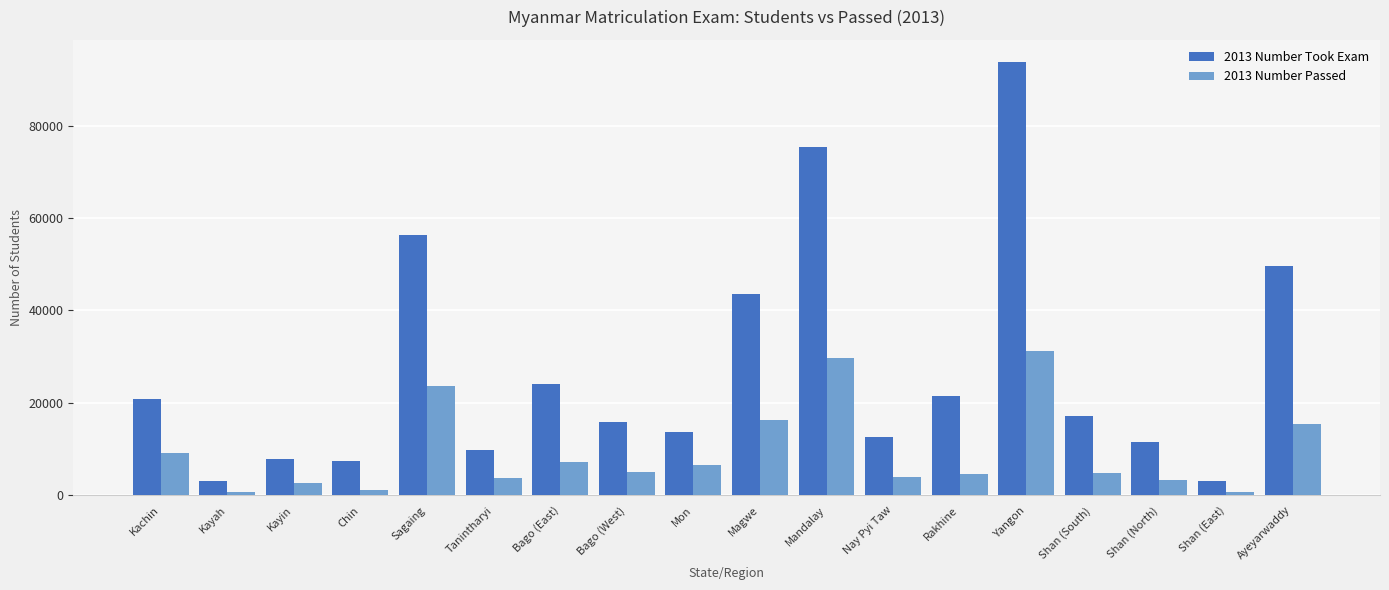

Are the bars grouped side by side (vs. stacked)?

Yes